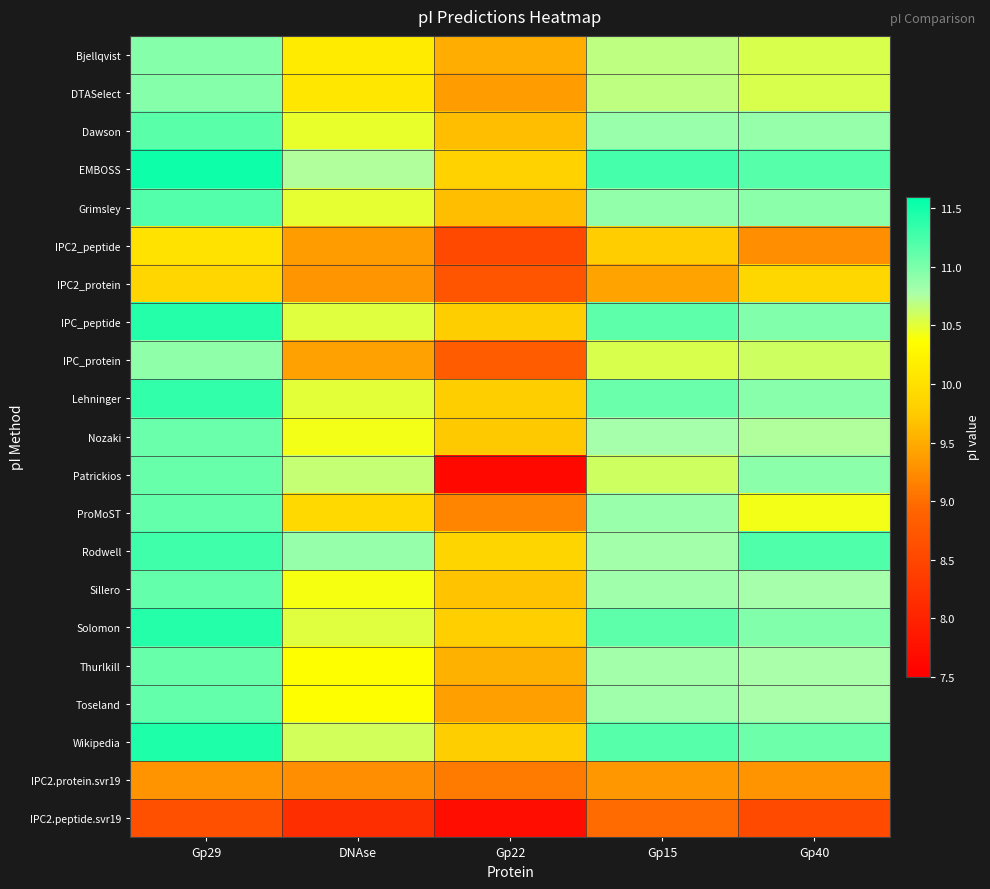

Which series has the largest total across all categories?

EMBOSS